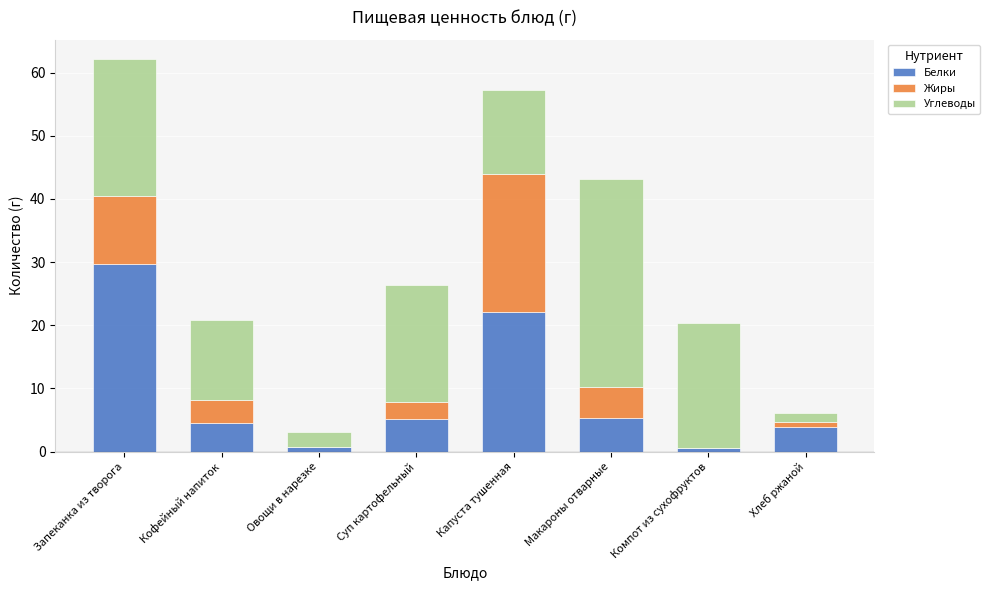

At which label is Белки closest to 15?

Капуста тушенная